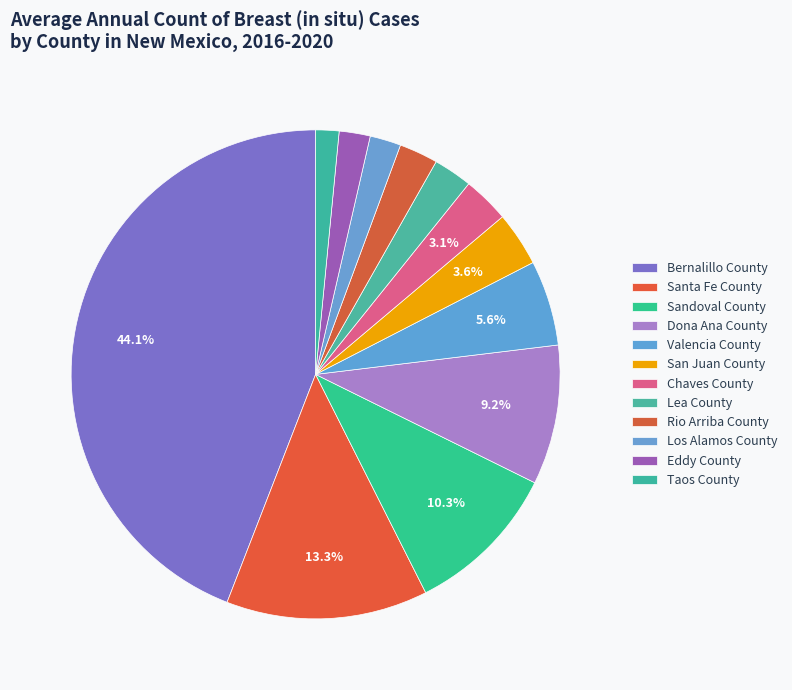

How many segments does this pie chart have?

12